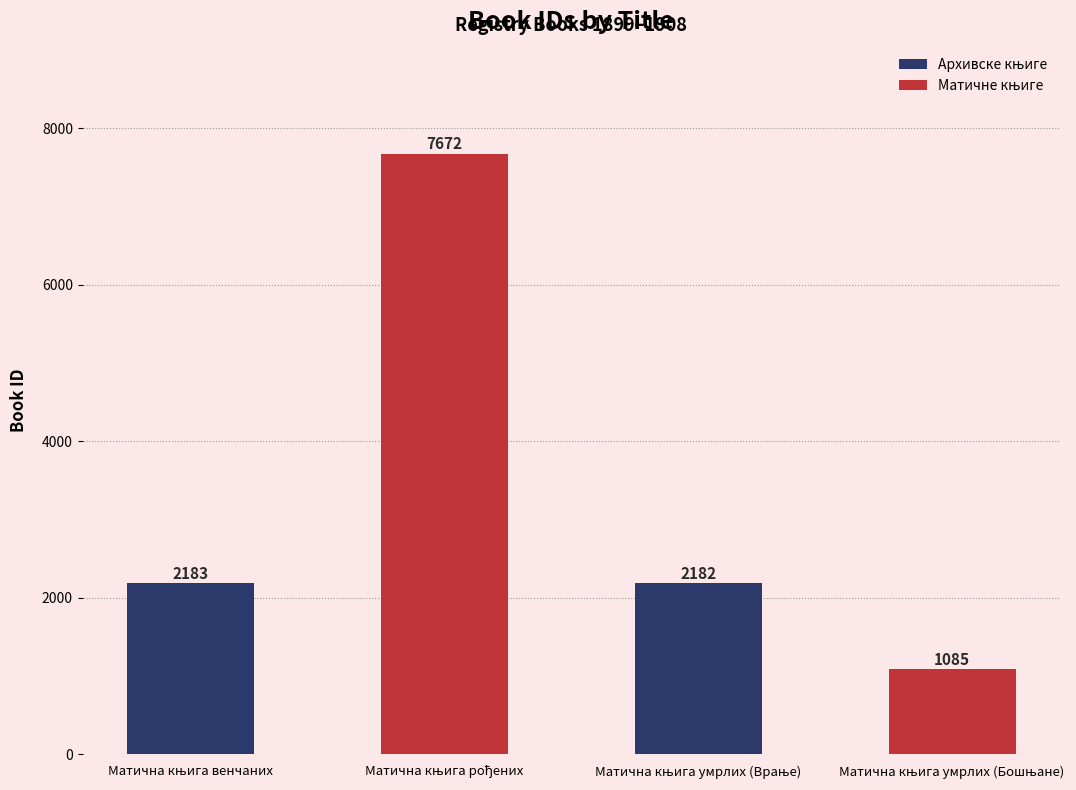

What is the difference between the maximum and minimum values?

6587